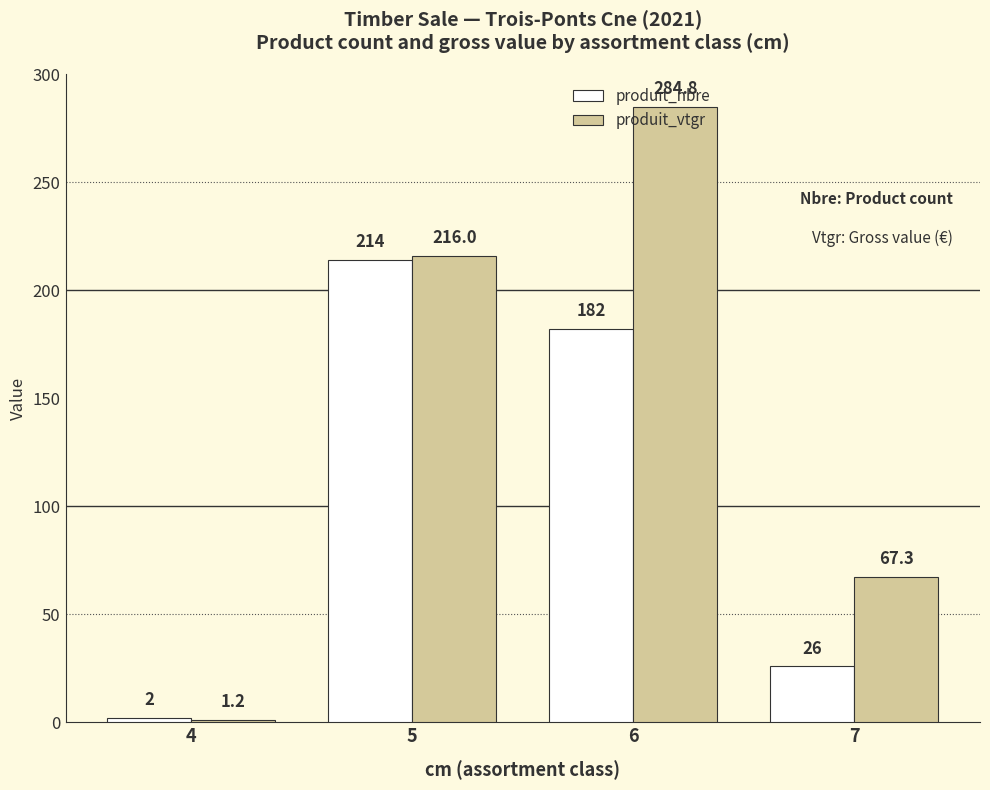

What is the average value of the produit_nbre series?

106.0